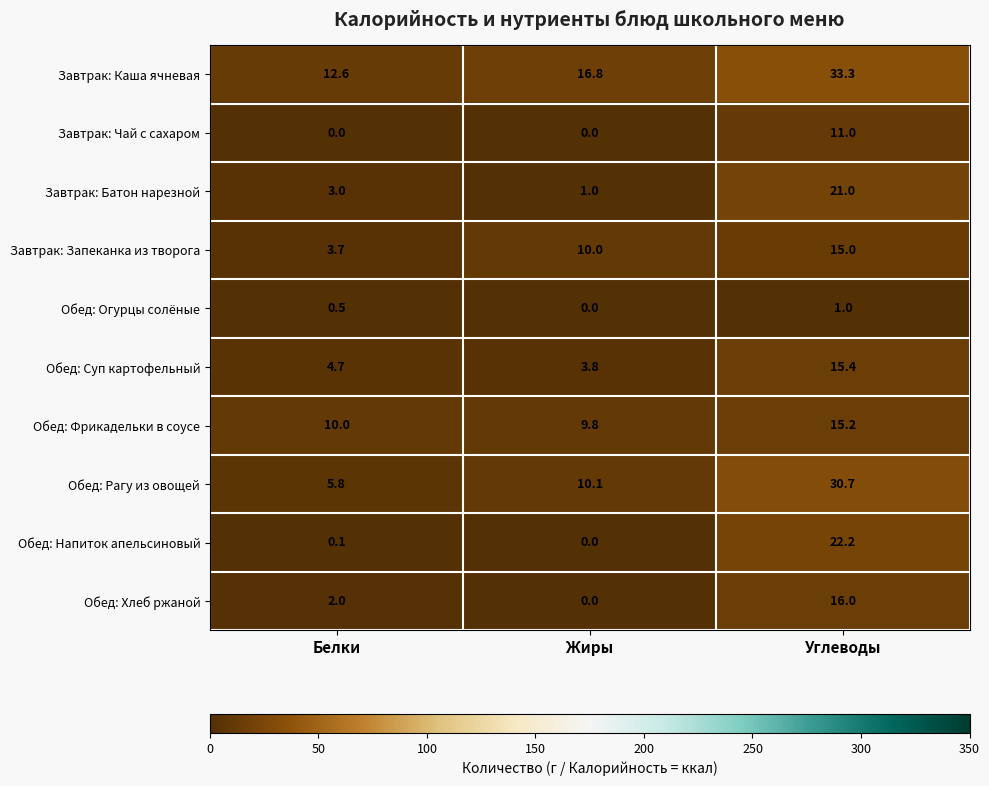

Which series has the largest range (max minus min)?

Обед: Рагу из овощей